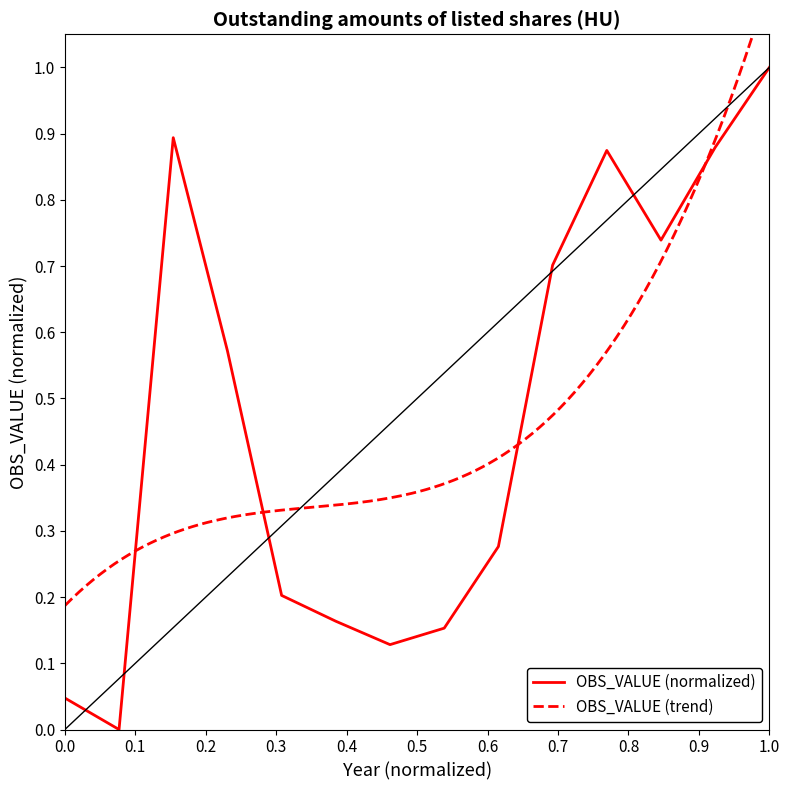

Which category has the highest value in the OBS_VALUE (normalized) series?

1.0